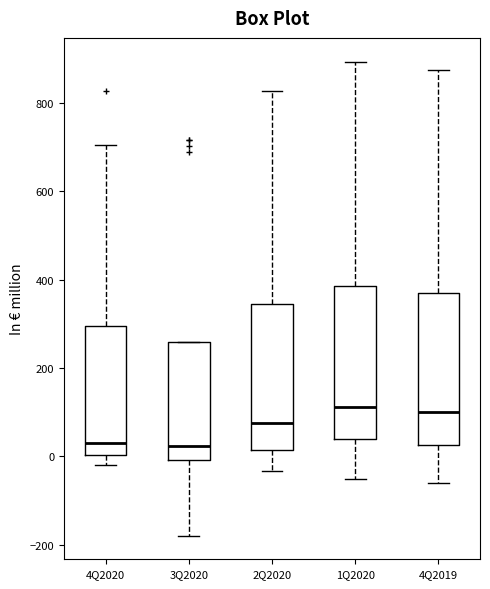

Reading left to right, transcribe this box plot: for each box, give where its median line is, the range the box spans, and where its two whiskers end, as read against the y-axis. The values are not printed on the chart, so give them approximately, as read against the axis.

4Q2020: median 40, box 0 to 300, whiskers -20 to 700
3Q2020: median 20, box 0 to 260, whiskers -180 to 260
2Q2020: median 80, box 20 to 340, whiskers -40 to 820
1Q2020: median 120, box 40 to 380, whiskers -60 to 900
4Q2019: median 100, box 20 to 380, whiskers -60 to 880